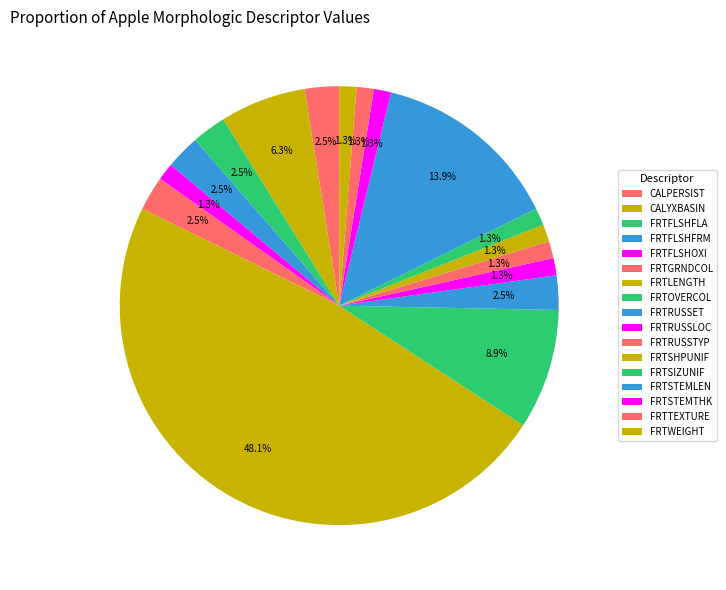

Between FRTSHPUNIF and FRTFLSHOXI, which is larger?

FRTSHPUNIF